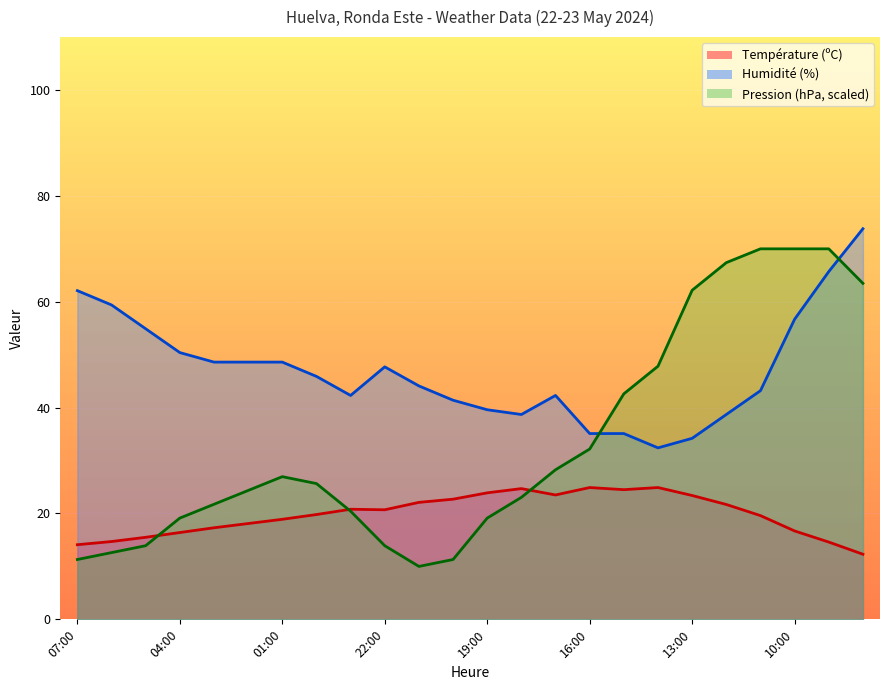

At 08:00, list the series in order from largest to smallest.

Humidité (%), Pression (hPa), Température (ºC)